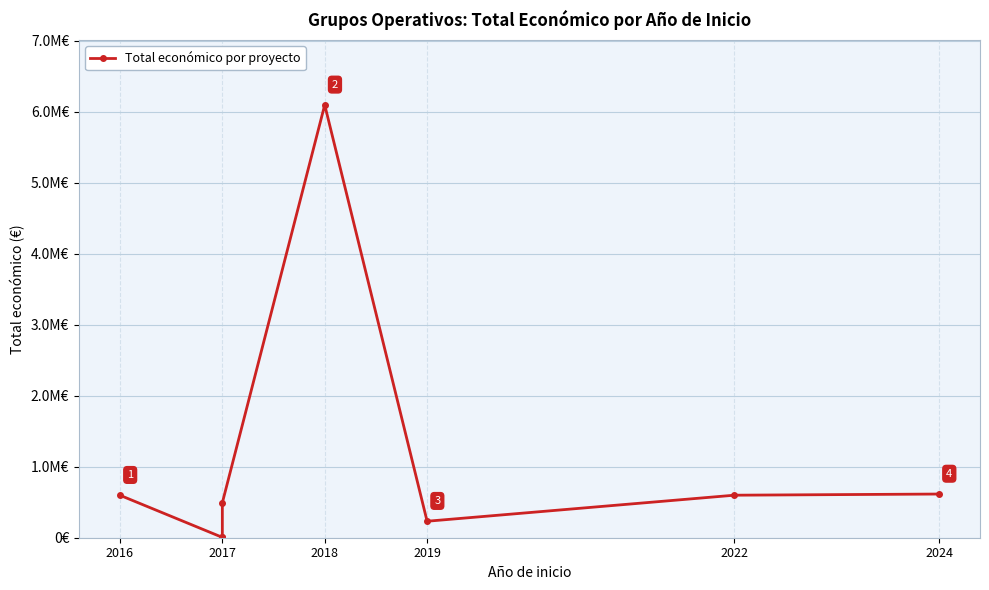

The value at 2024 is 615375. True or false?

True